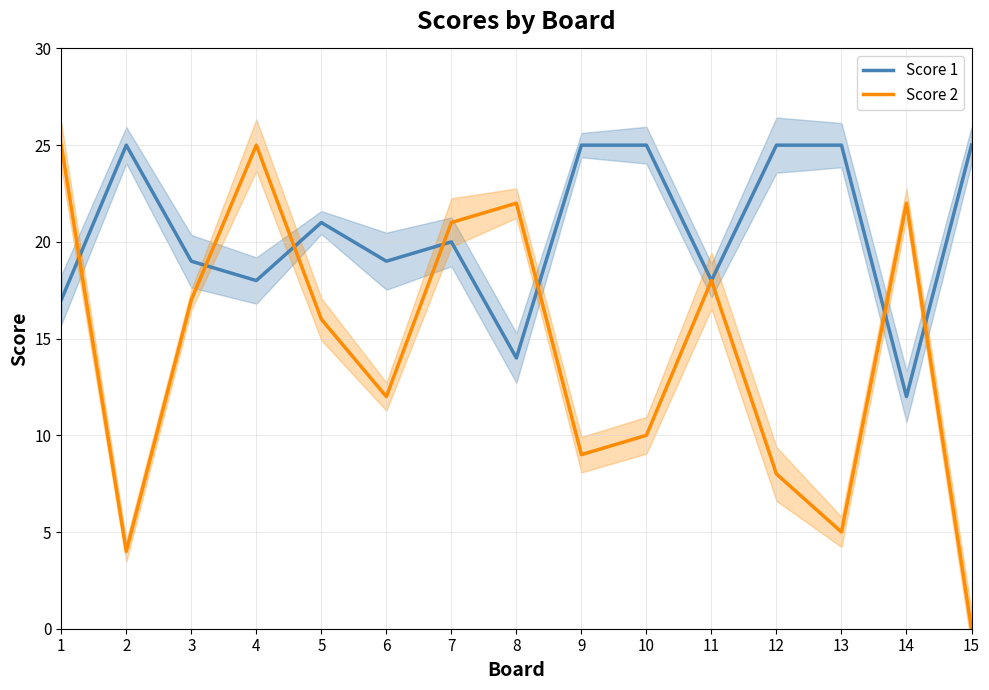

What is the minimum value for Score 1?

12